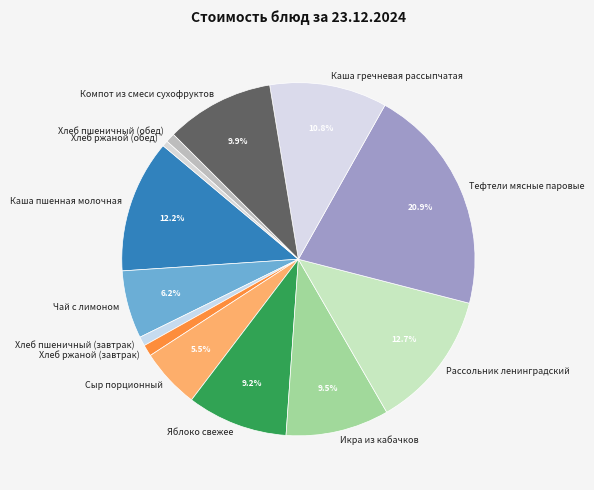

Is there any slice that represents more than half of the pie?

No